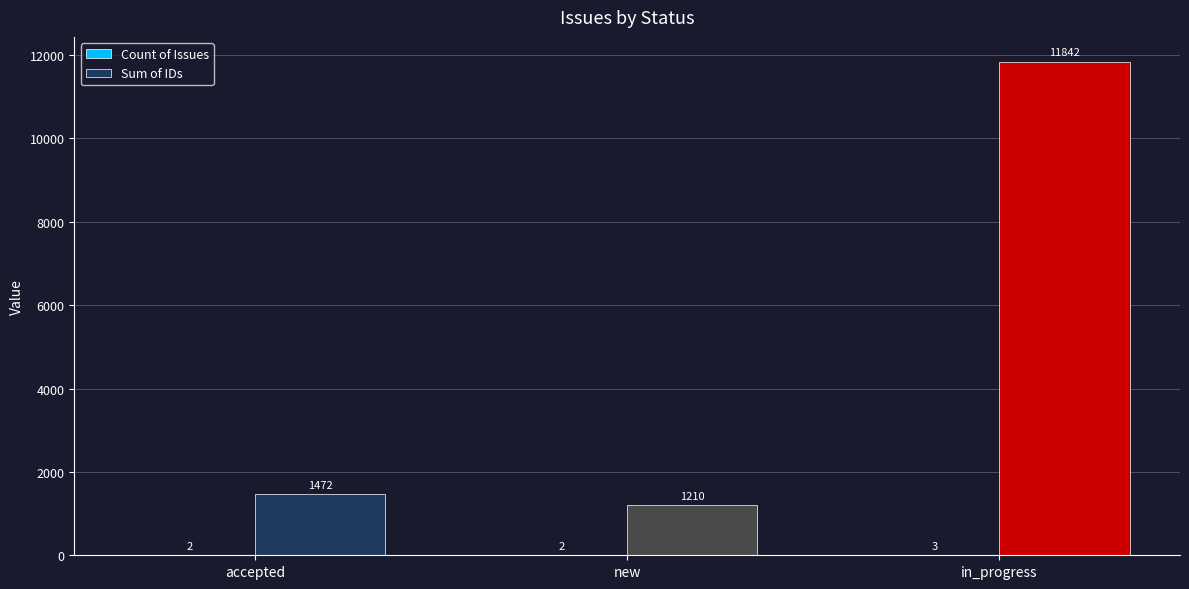

What is the maximum value shown in the chart?

11842